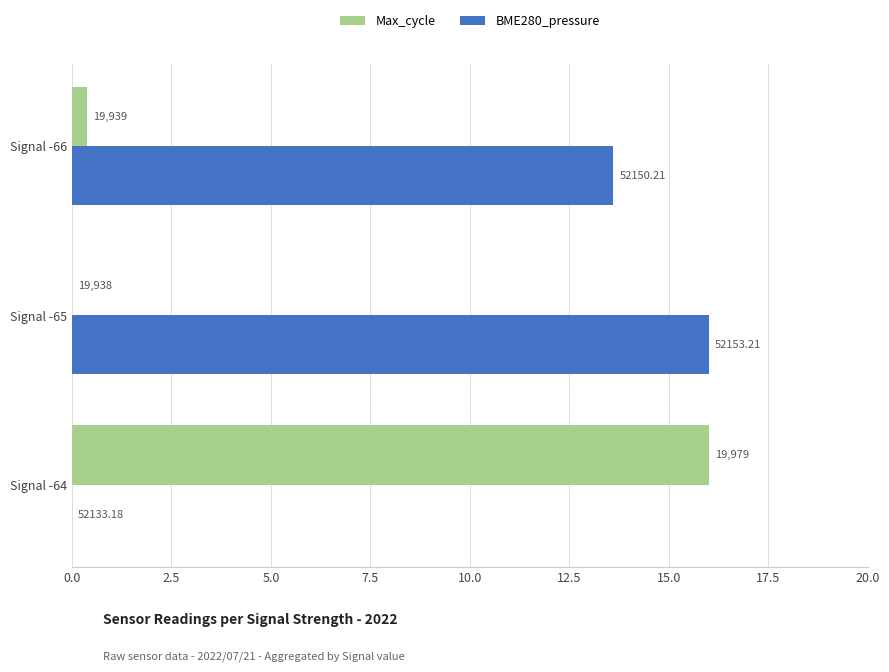

What position from the left is 0.0?

1